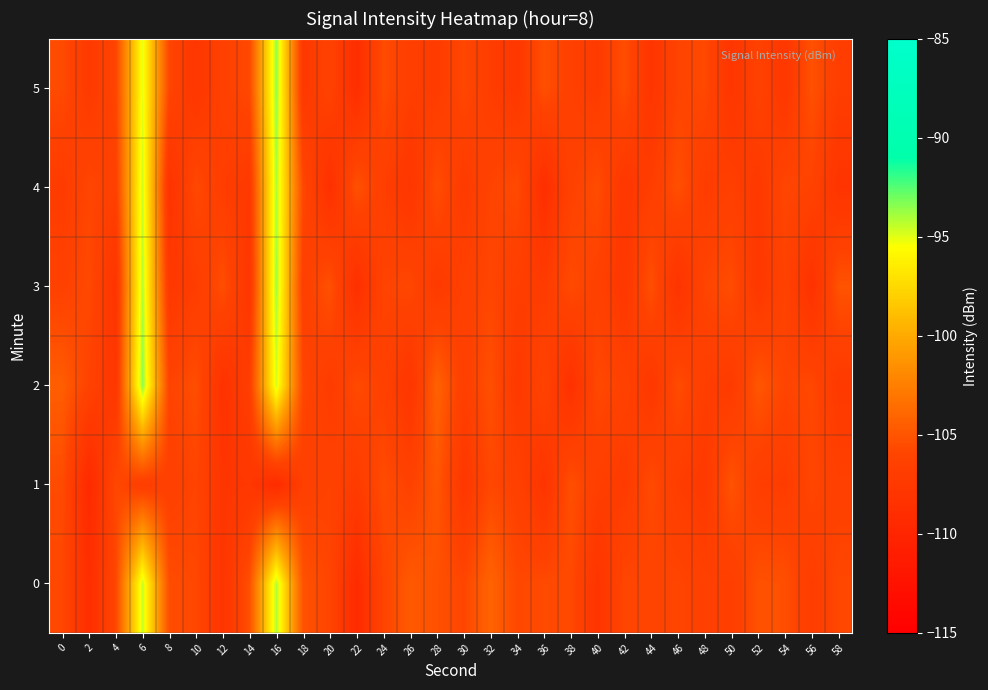

At which category is the sum across all series the highest?

6